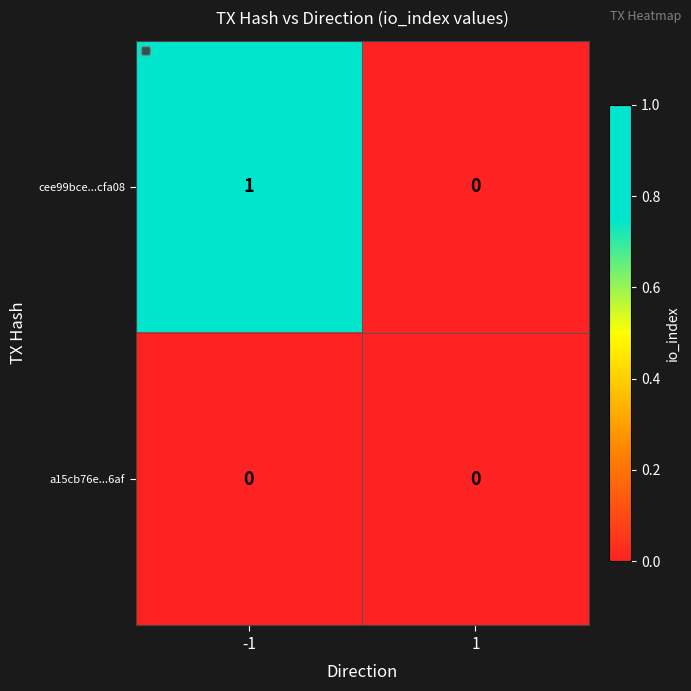

Which series changed the most between -1 and 1?

cee99bce...cfa08